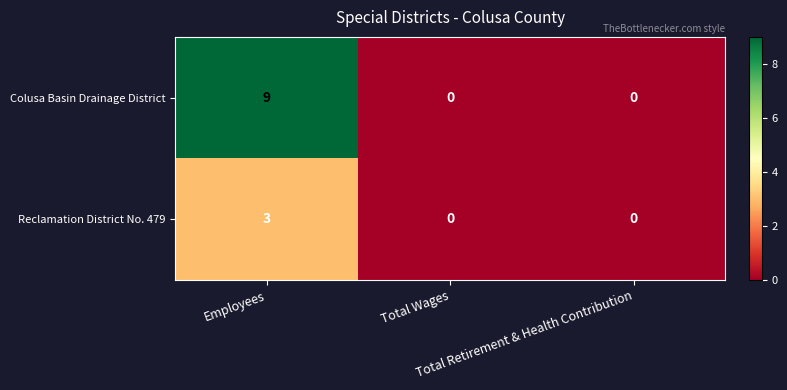

List the series in order of their overall mean, lowest first.

Reclamation District No. 479, Colusa Basin Drainage District